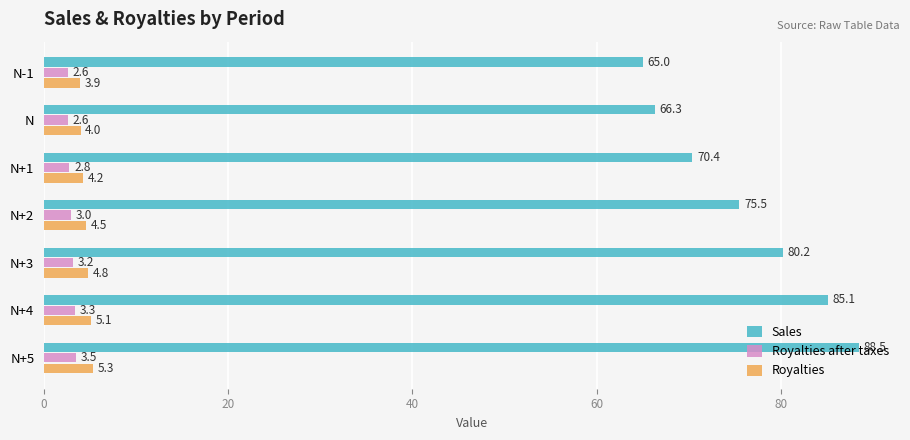

Which series has the widest spread of values?

Sales